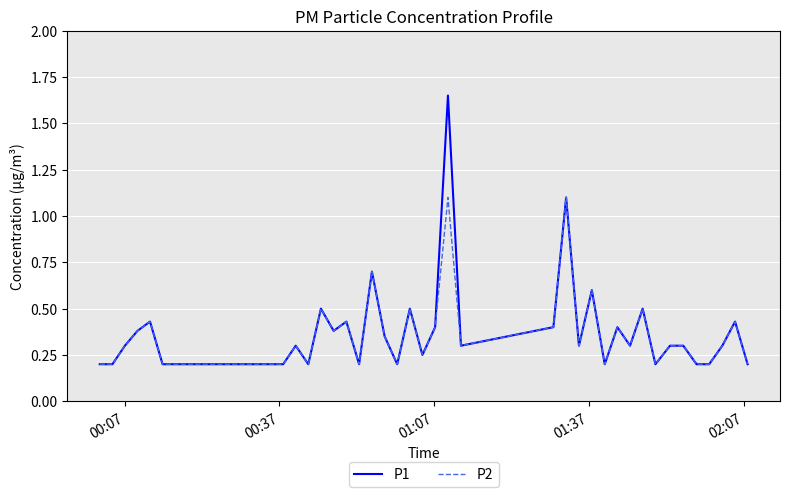

Which series has the widest spread of values?

P1